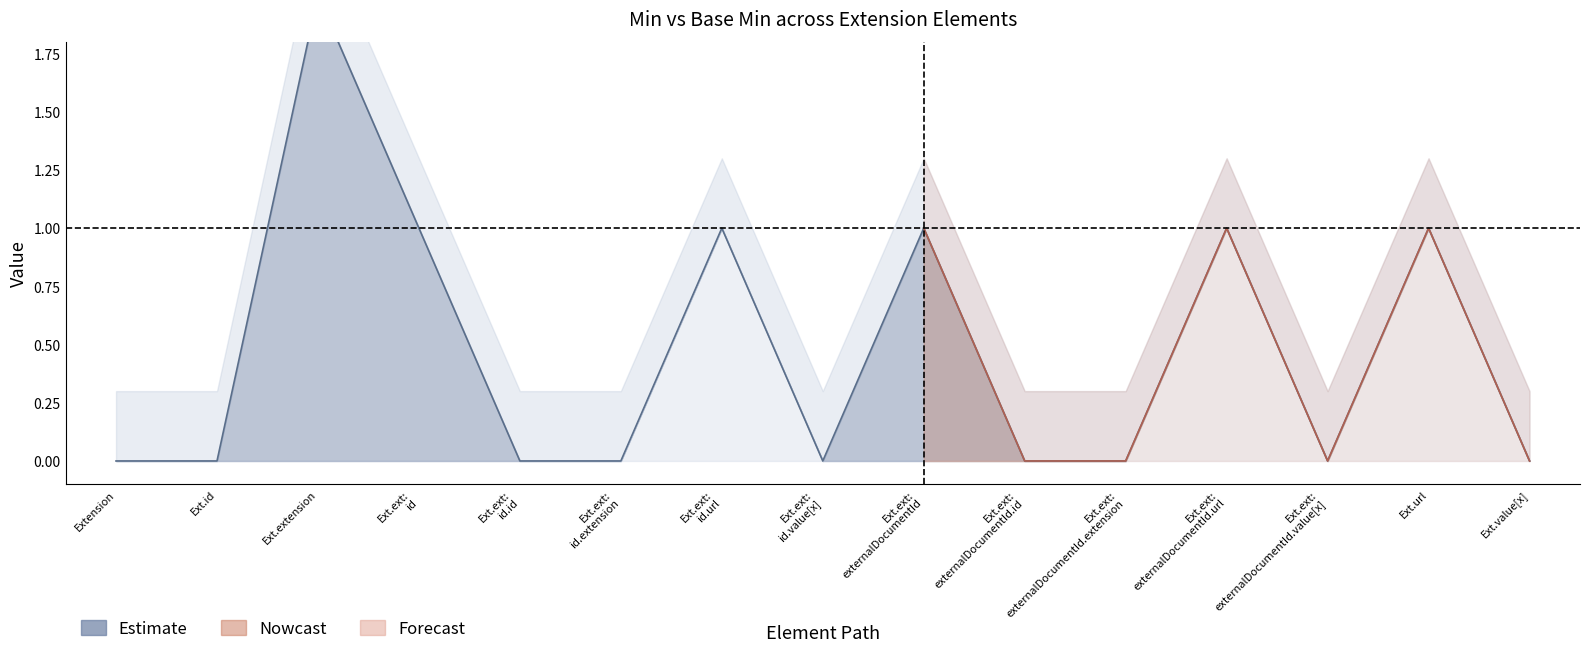

At which category does the data reach its first local peak?

Ext.extension